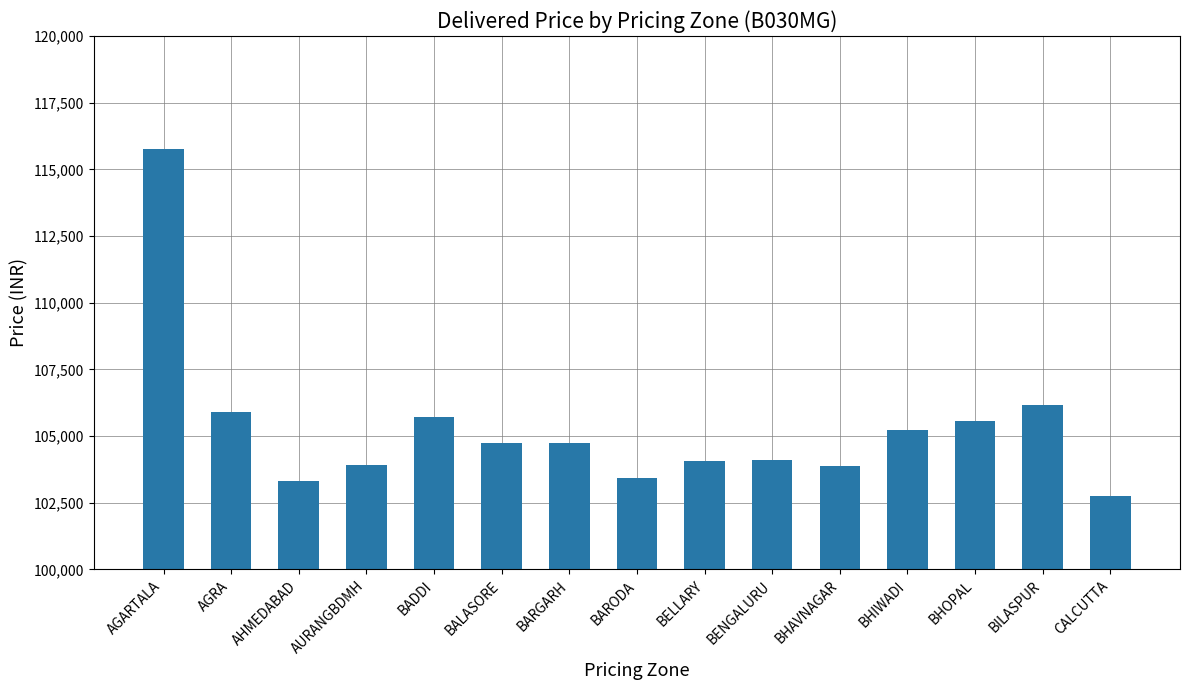

What is the average value?

105284